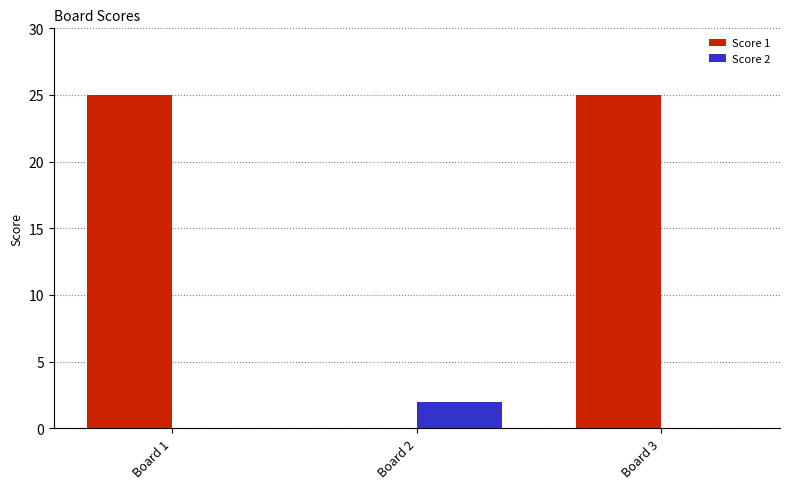

Does the chart contain stacked bars?

No